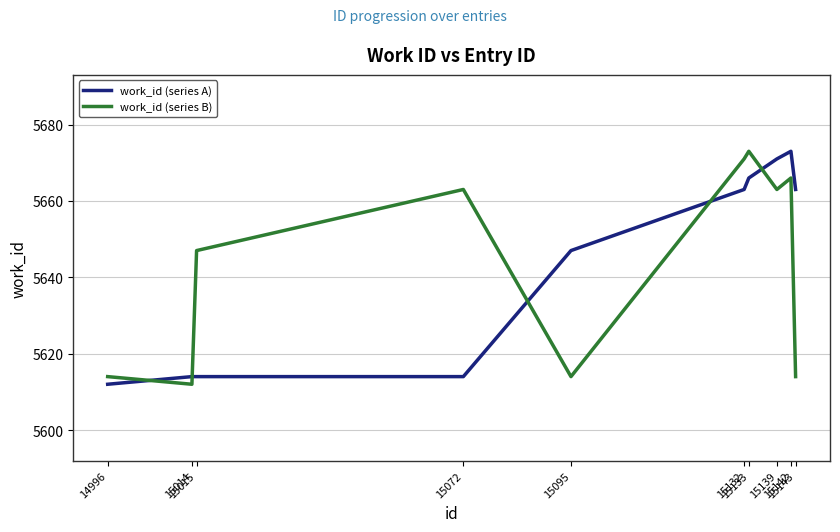

Which label corresponds to the smallest value in the chart?

14996